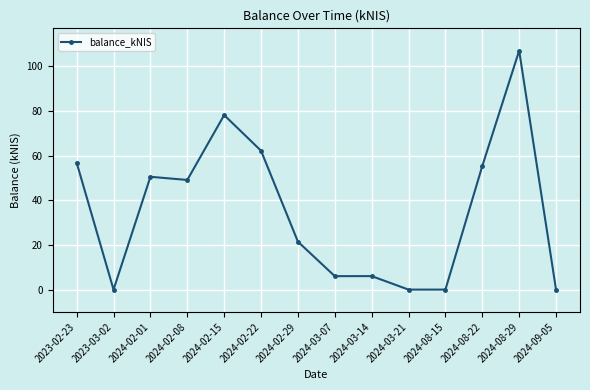

Is it true that the value at 2024-02-01 is 50.5?

True